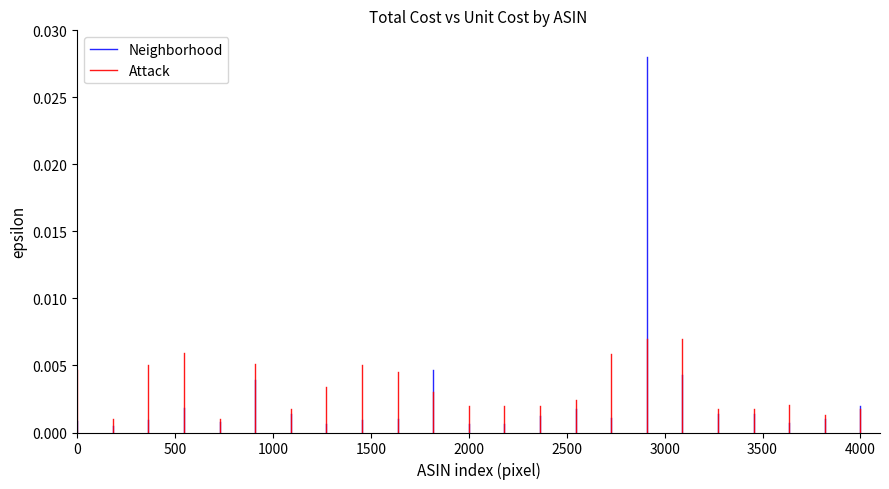

Does the chart display data point markers on the line(s)?

No